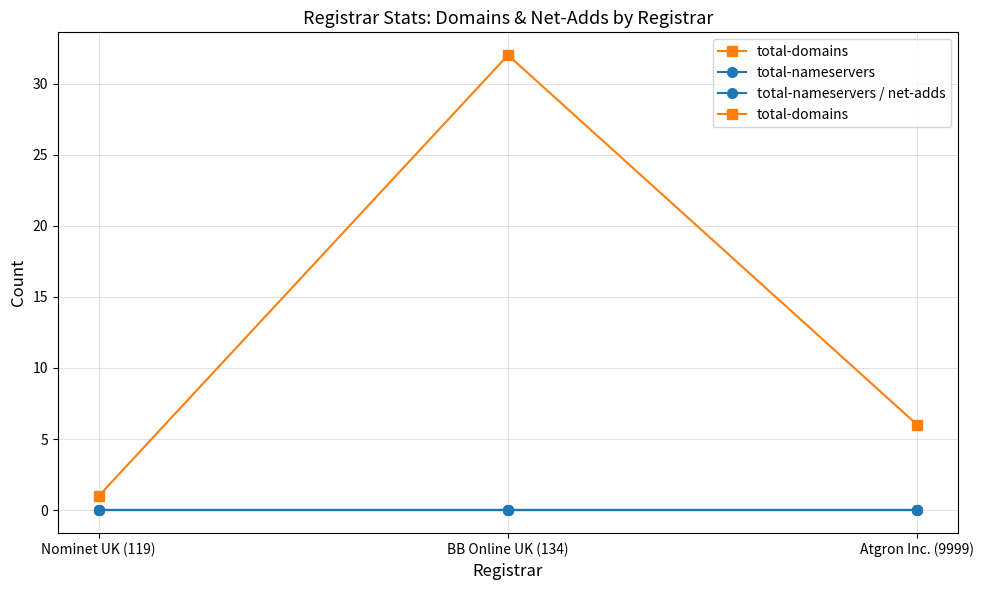

How many data points does each series have?

3